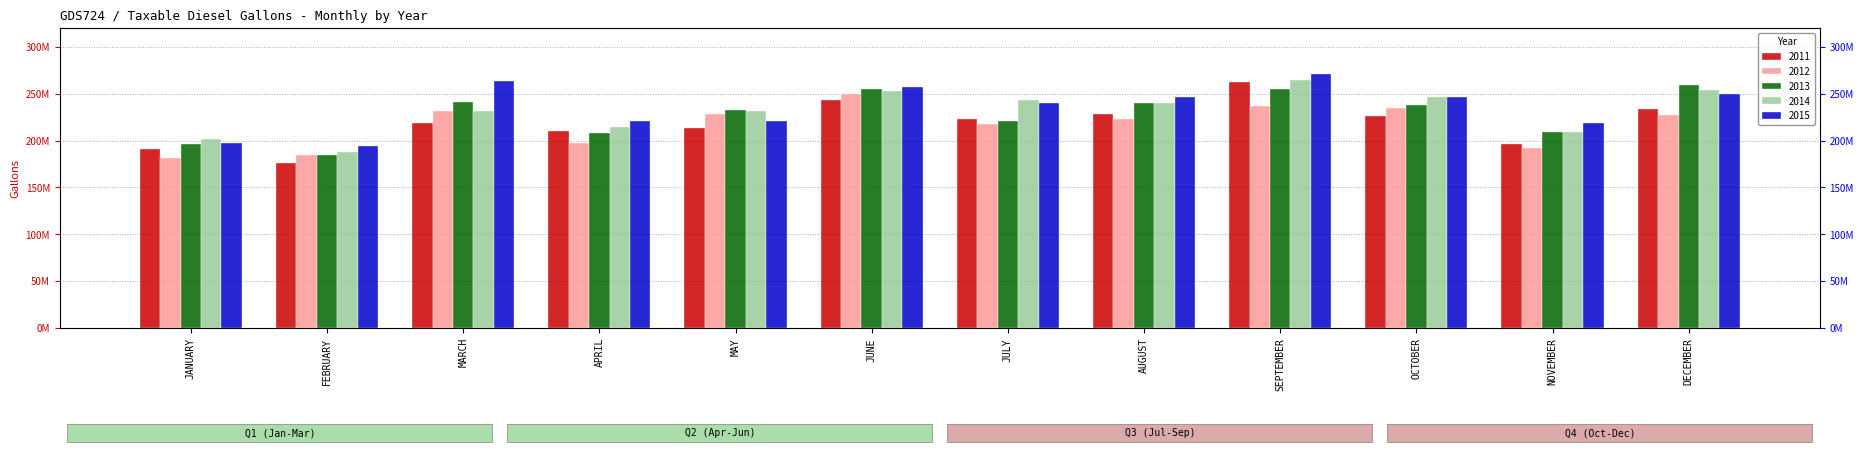

What position from the left is JUNE?

6